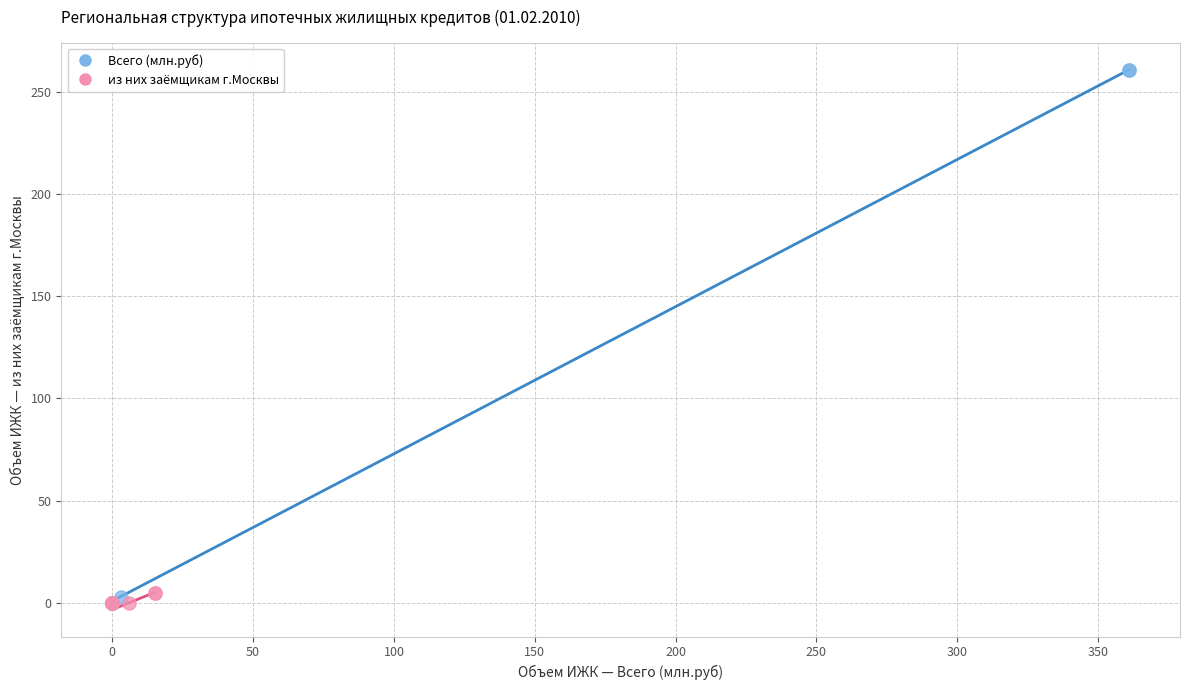

Which series has the largest Y range (max minus min)?

Всего (млн.руб)